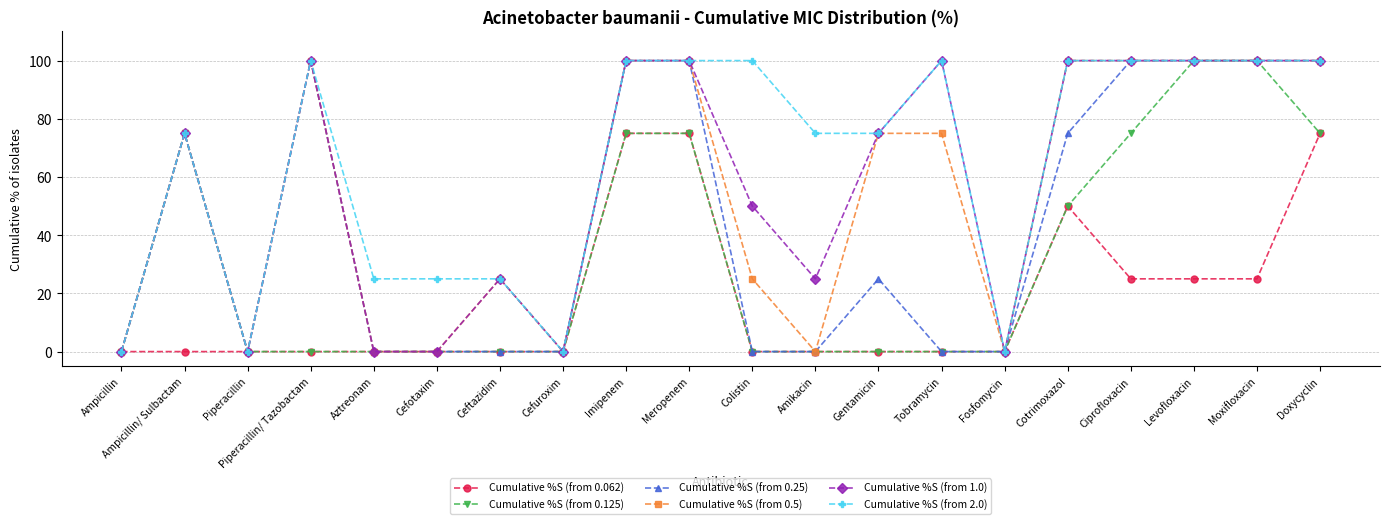

Count the number of data series in this chart.

6